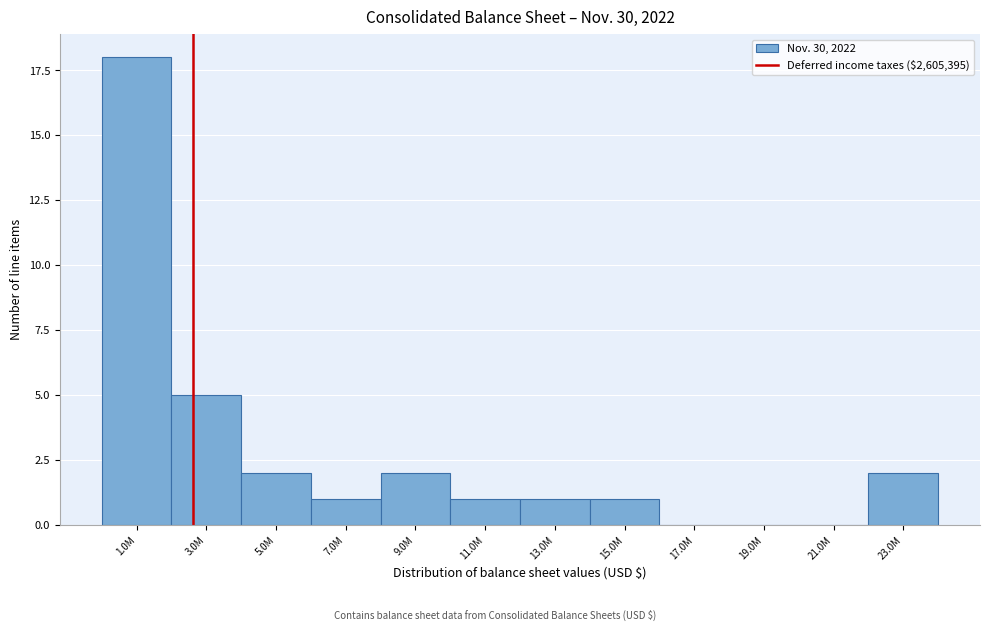

Reading left to right, what are all the values shown in this chart?

1.0M=18	3.0M=5	5.0M=2	7.0M=1	9.0M=2	11.0M=1	13.0M=1	15.0M=1	17.0M=0	19.0M=0	21.0M=0	23.0M=2